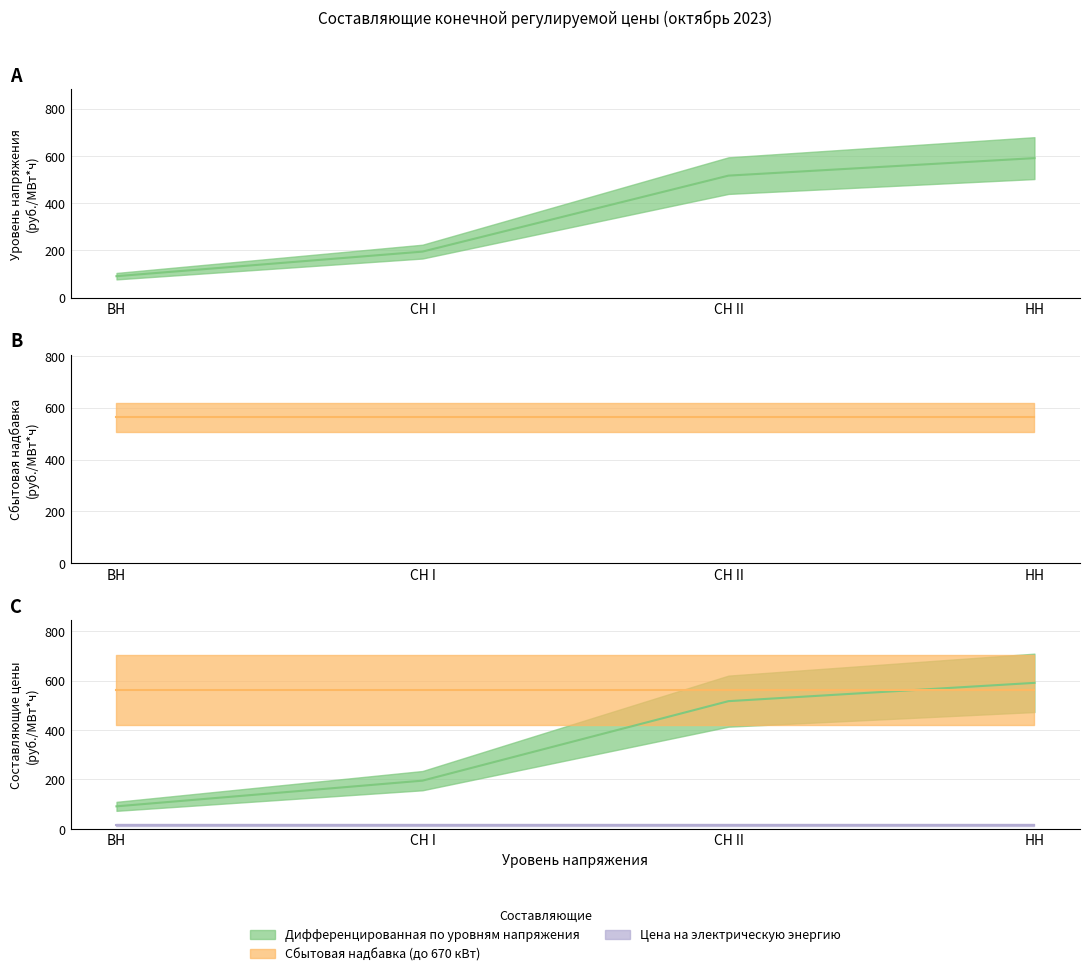

At НН, list the series in order from largest to smallest.

Дифференцированная по уровням напряжения, Сбытовая надбавка (до 670 кВт), Цена на электрическую энергию